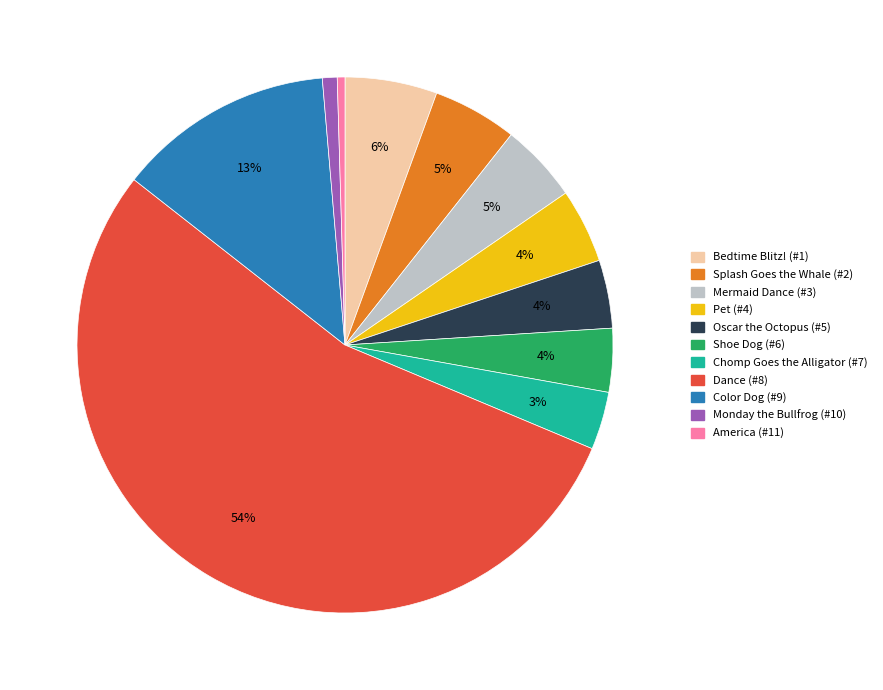

To the nearest percent, what is the combined percentage of Pet (#4) and Dance (#8)?

59%